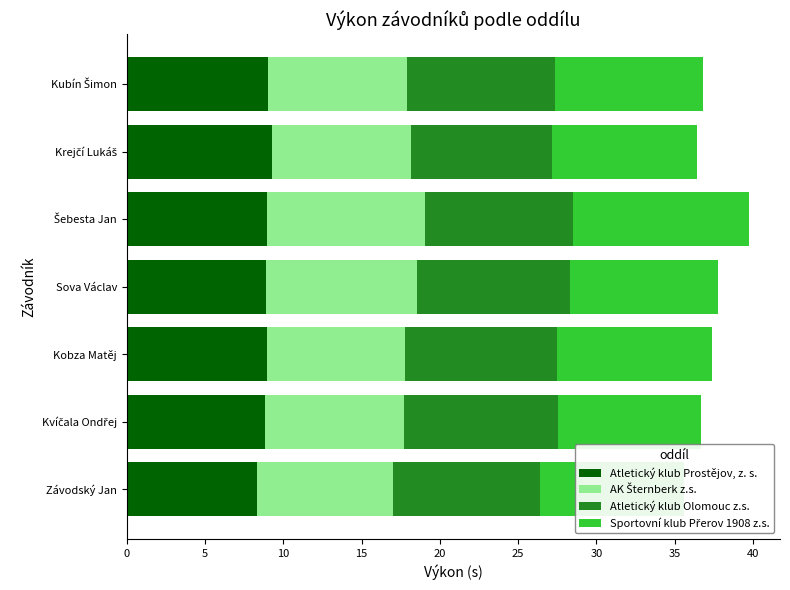

Reading left to right, extract all data points from this chart.

Atletický klub Prostějov, z. s.: 8.3	8.8	9.0	8.9	9.0	9.2	9.0
AK Šternberk z.s.: 8.7	8.9	8.8	9.7	10.1	8.9	8.9
Atletický klub Olomouc z.s.: 9.4	9.8	9.7	9.8	9.4	9.0	9.4
Sportovní klub Přerov 1908 z.s.: 9.1	9.2	9.9	9.4	11.2	9.3	9.4